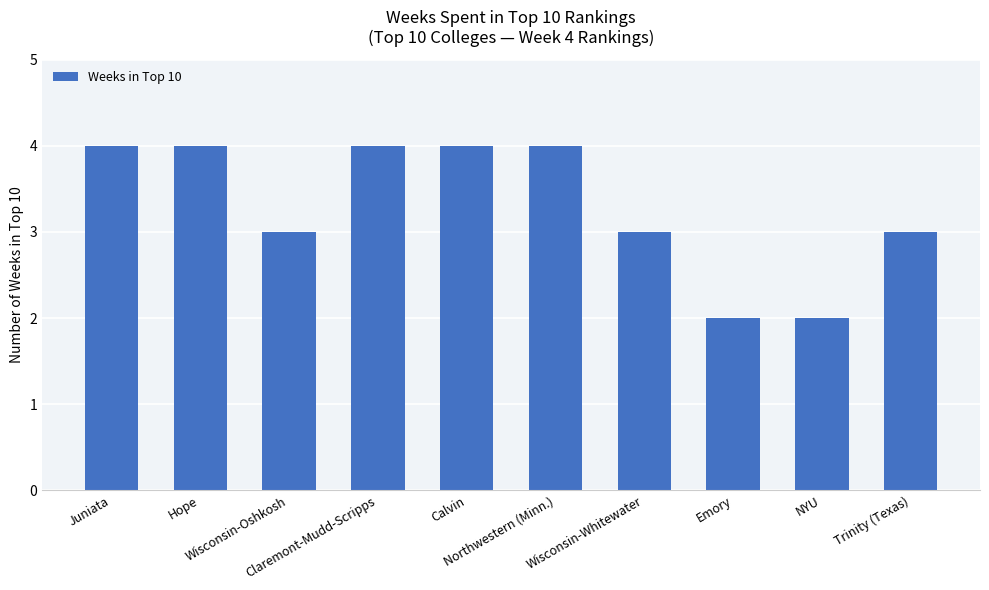

What is the greatest value displayed?

4